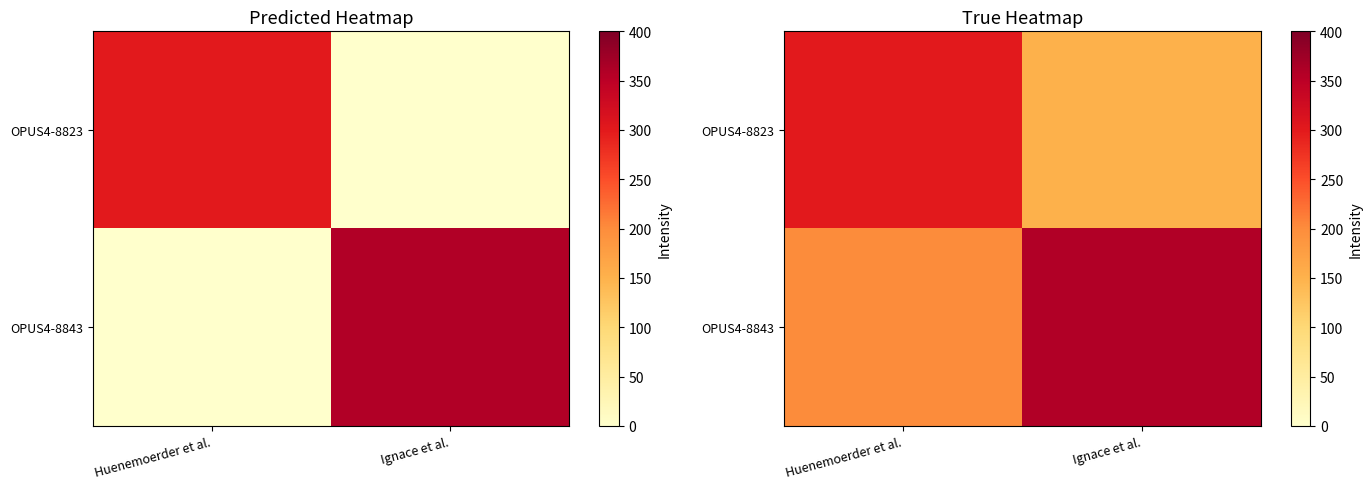

The OPUS4-8843 series shows 276 at Huenemoerder et al.. True or false?

False